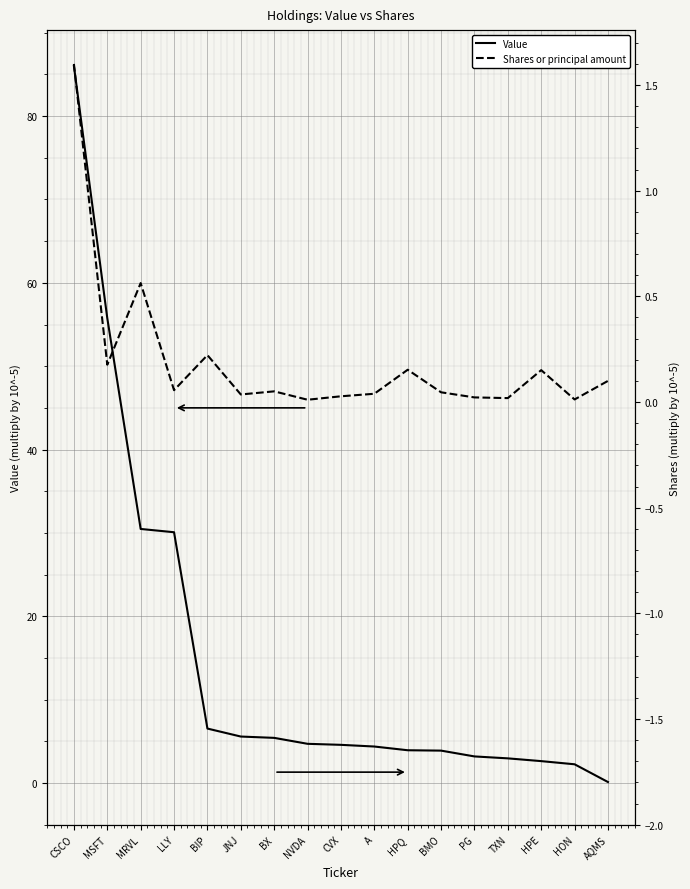

True or false: Shares or principal amount and Value intersect in this chart.

False